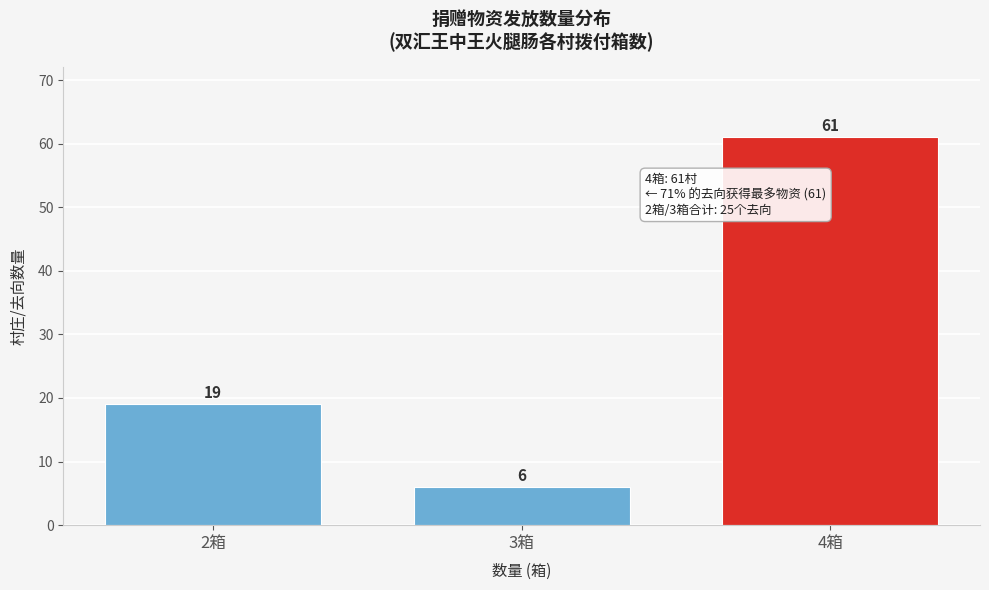

Reading right to left, what are all the values shown in this chart?

61	6	19